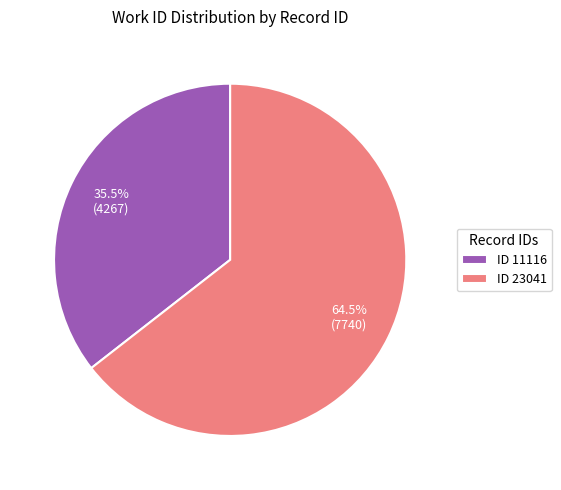

Count the number of slices in the pie.

2